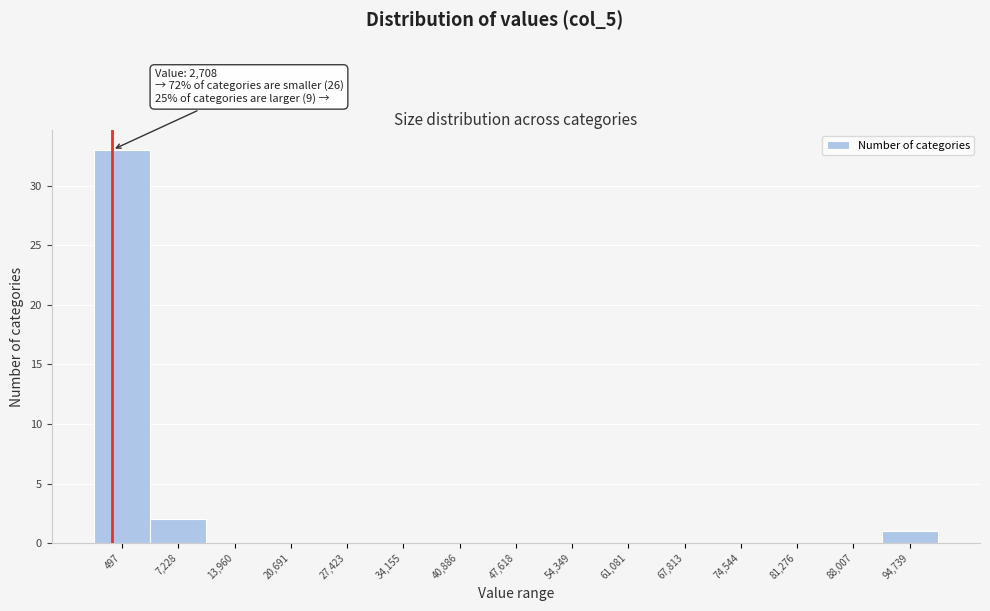

Reading left to right, transcribe all the data shown in this chart.

497=33	7,228=2	13,960=0	20,691=0	27,423=0	34,155=0	40,886=0	47,618=0	54,349=0	61,081=0	67,813=0	74,544=0	81,276=0	88,007=0	94,739=1